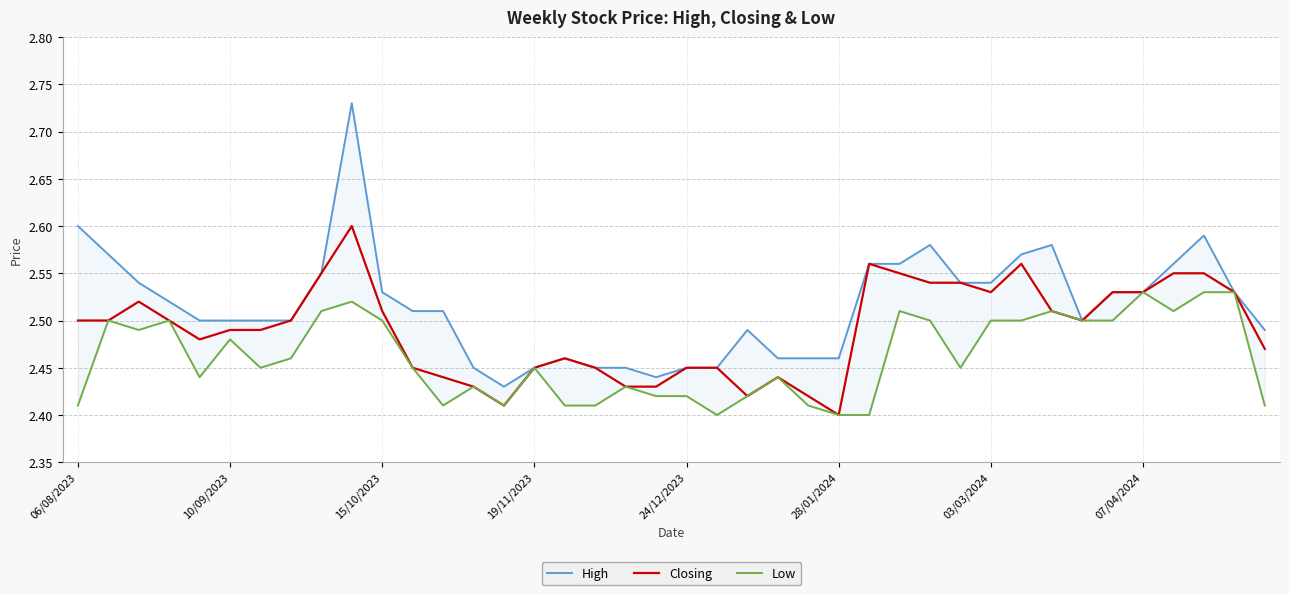

Does the chart have visible grid lines?

Yes